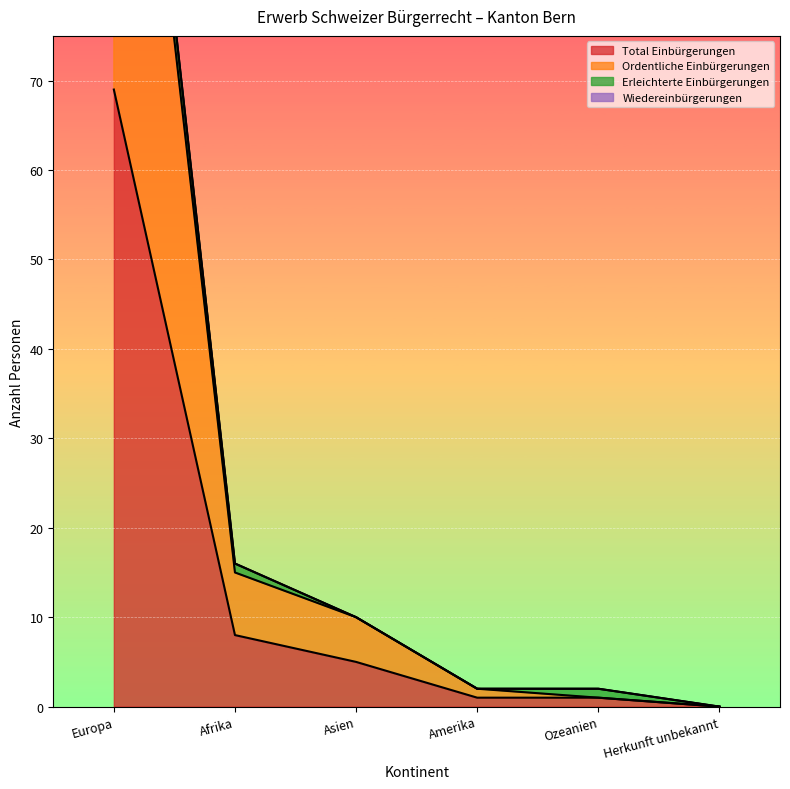

What is the difference between the highest and lowest values at Asien?

5